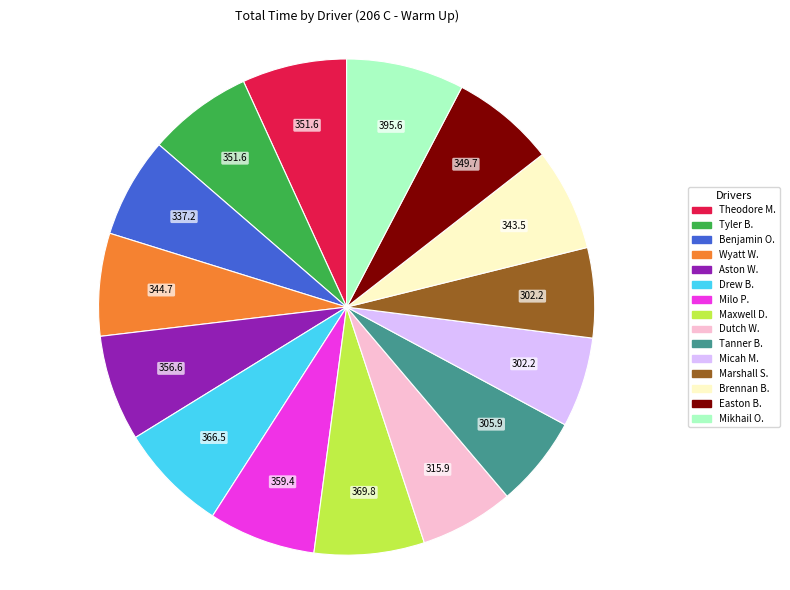

Is there a majority slice in this chart?

No